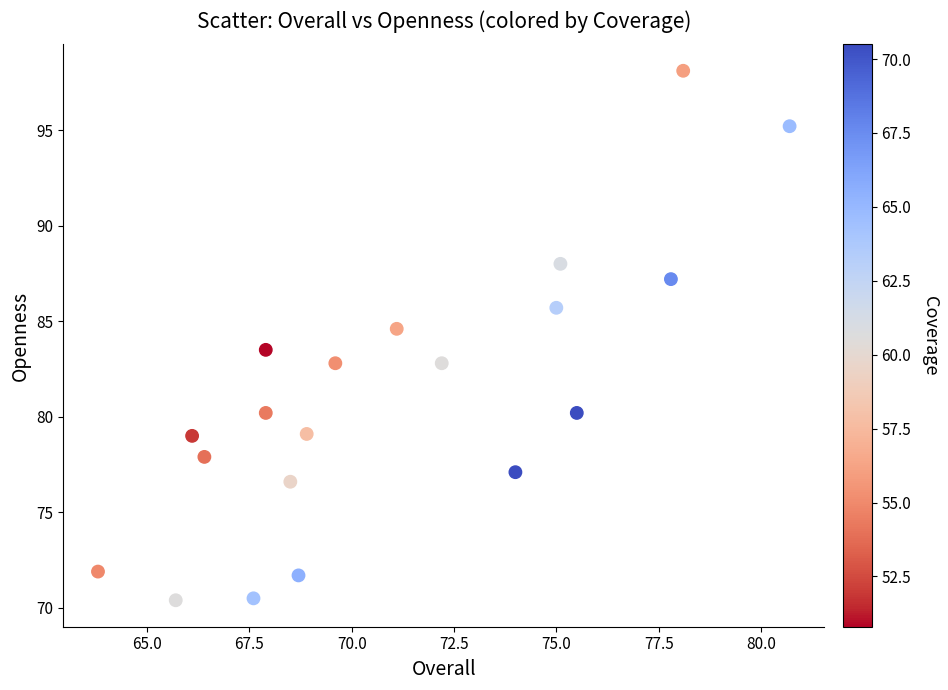

What is the range of X values (max minus min)?

16.9